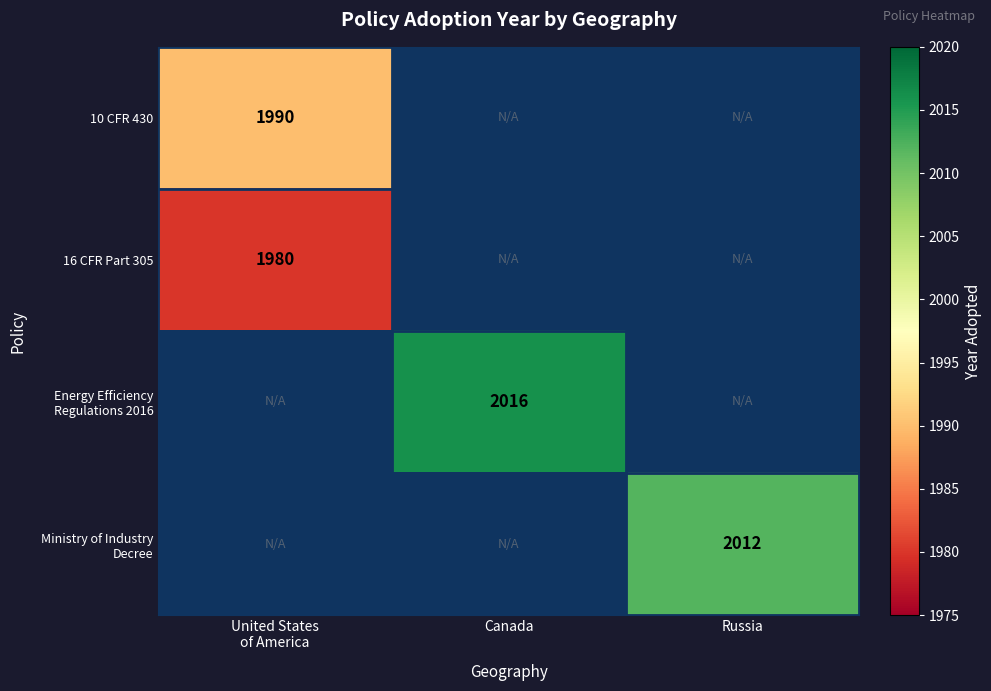

Which series has the largest total across all categories?

Energy Efficiency Regulations 2016